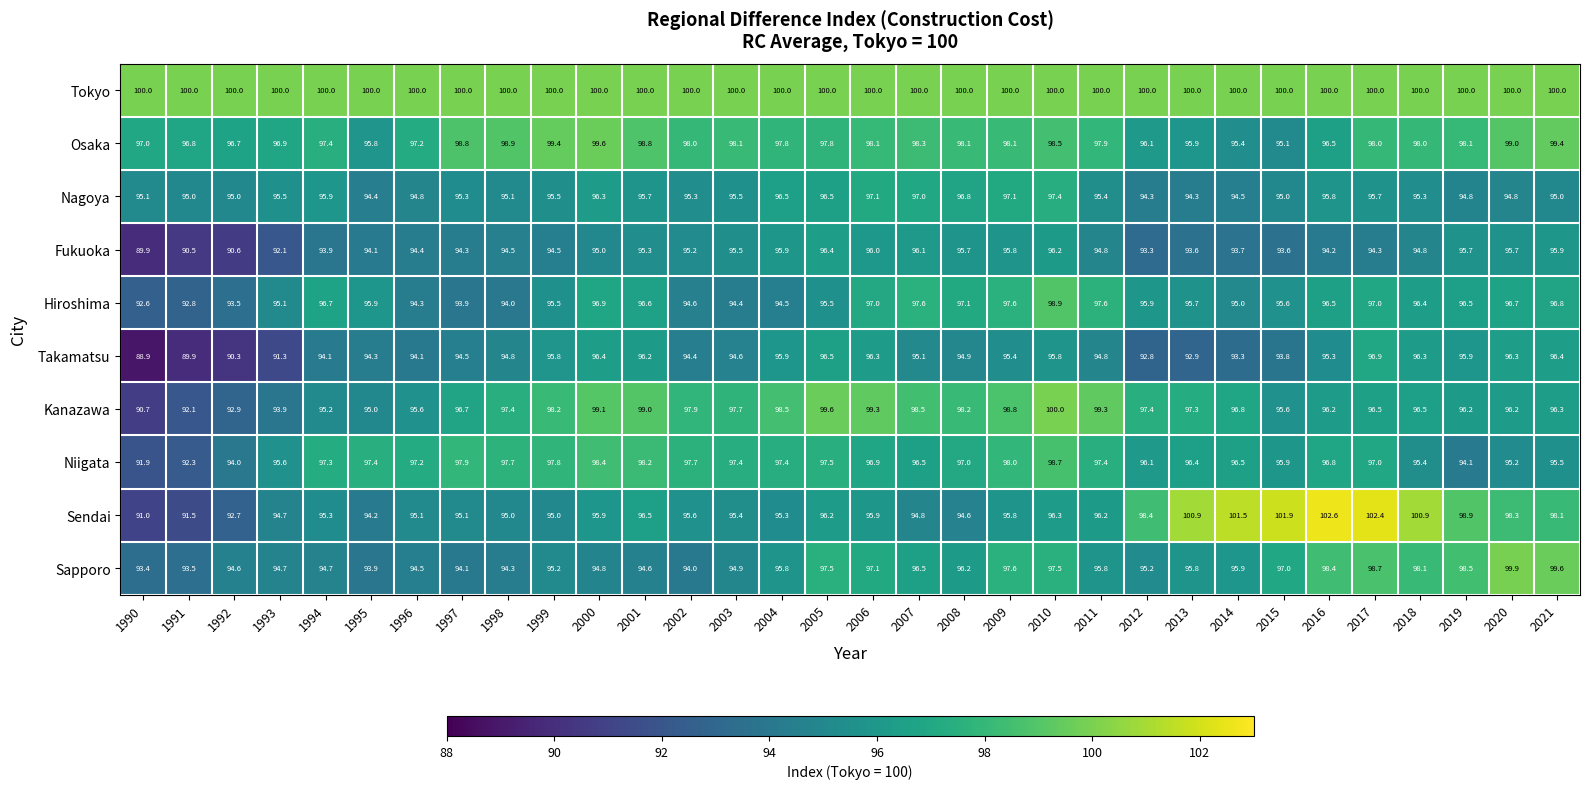

What is the highest value of the Kanazawa series?

100.0